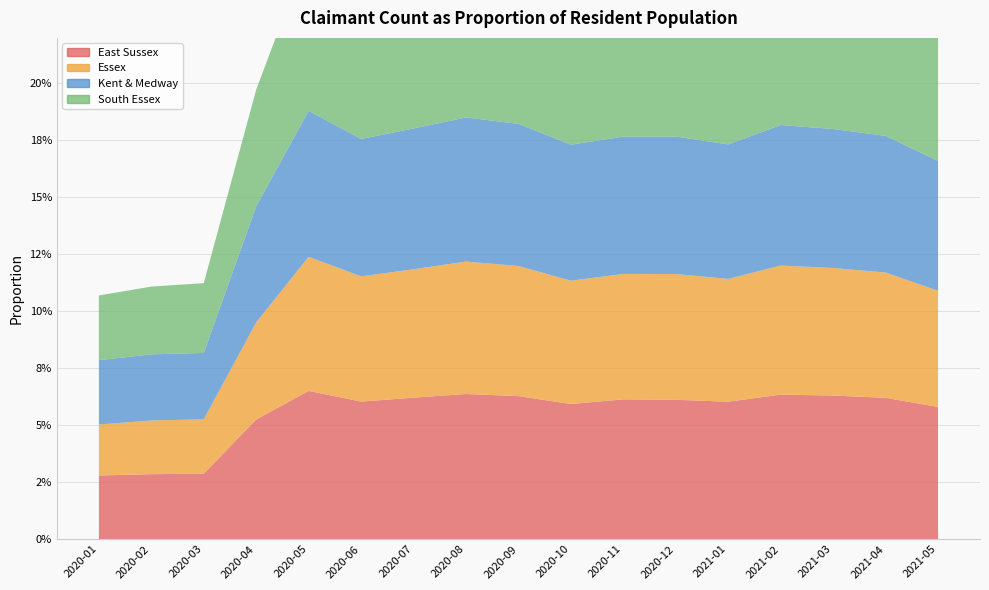

Reading left to right, what are all the values shown in this chart?

East Sussex: 0.0	0.0	0.0	0.1	0.1	0.1	0.1	0.1	0.1	0.1	0.1	0.1	0.1	0.1	0.1	0.1	0.1
Essex: 0.0	0.0	0.0	0.0	0.1	0.1	0.1	0.1	0.1	0.1	0.1	0.1	0.1	0.1	0.1	0.1	0.1
Kent & Medway: 0.0	0.0	0.0	0.1	0.1	0.1	0.1	0.1	0.1	0.1	0.1	0.1	0.1	0.1	0.1	0.1	0.1
South Essex: 0.0	0.0	0.0	0.1	0.1	0.1	0.1	0.1	0.1	0.1	0.1	0.1	0.1	0.1	0.1	0.1	0.1